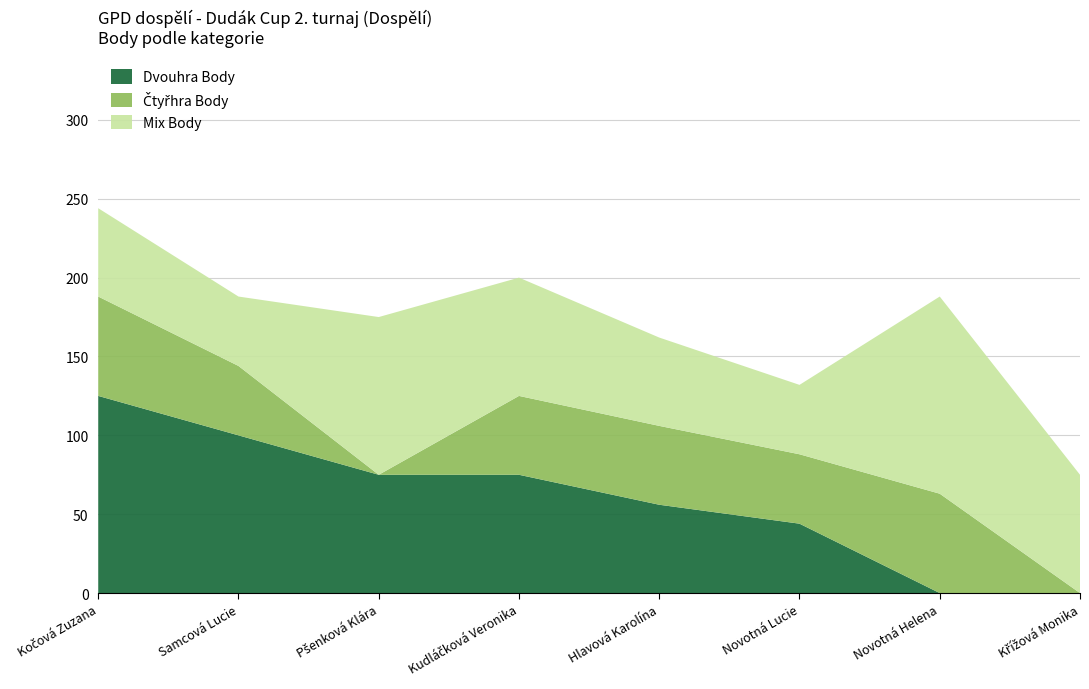

Reading right to left, extract all data points from this chart.

Dvouhra Body: 0	0	44	56	75	75	100	125
Čtyřhra Body: 0	63	44	50	50	0	44	63
Mix Body: 75	125	44	56	75	100	44	56